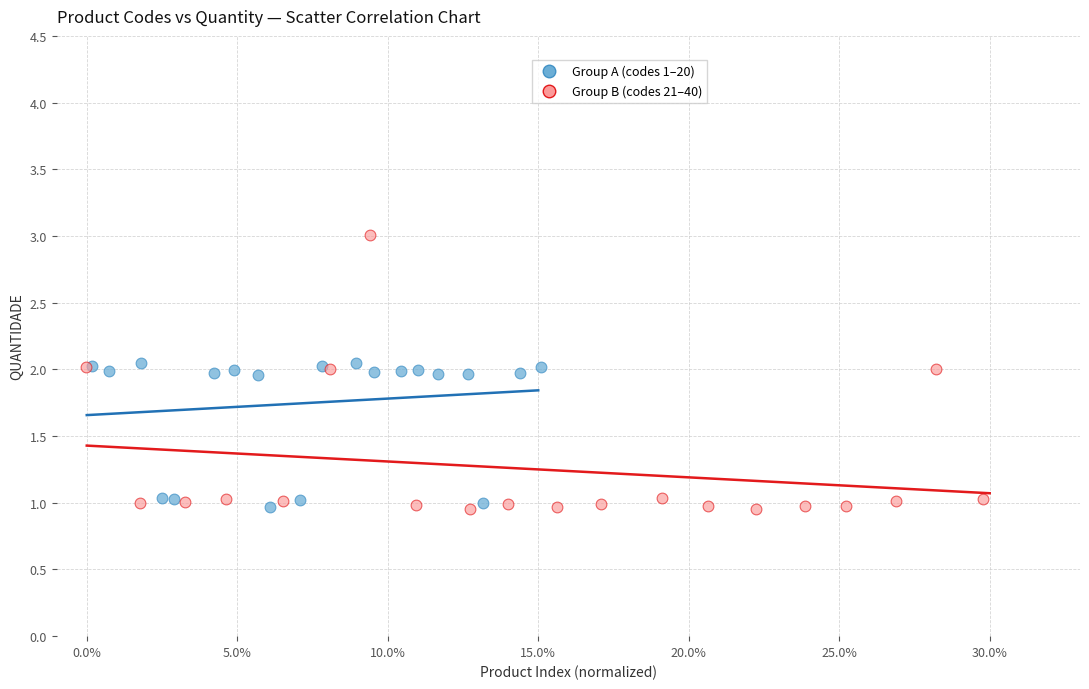

Which series has the largest Y range (max minus min)?

Group B (codes 21–40)